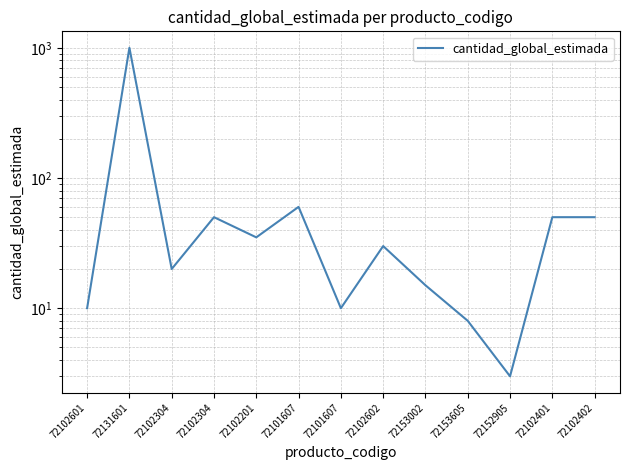

Reading left to right, list all the values displayed in this chart.

10	1000	20	50	35	60	10	30	15	8	3	50	50